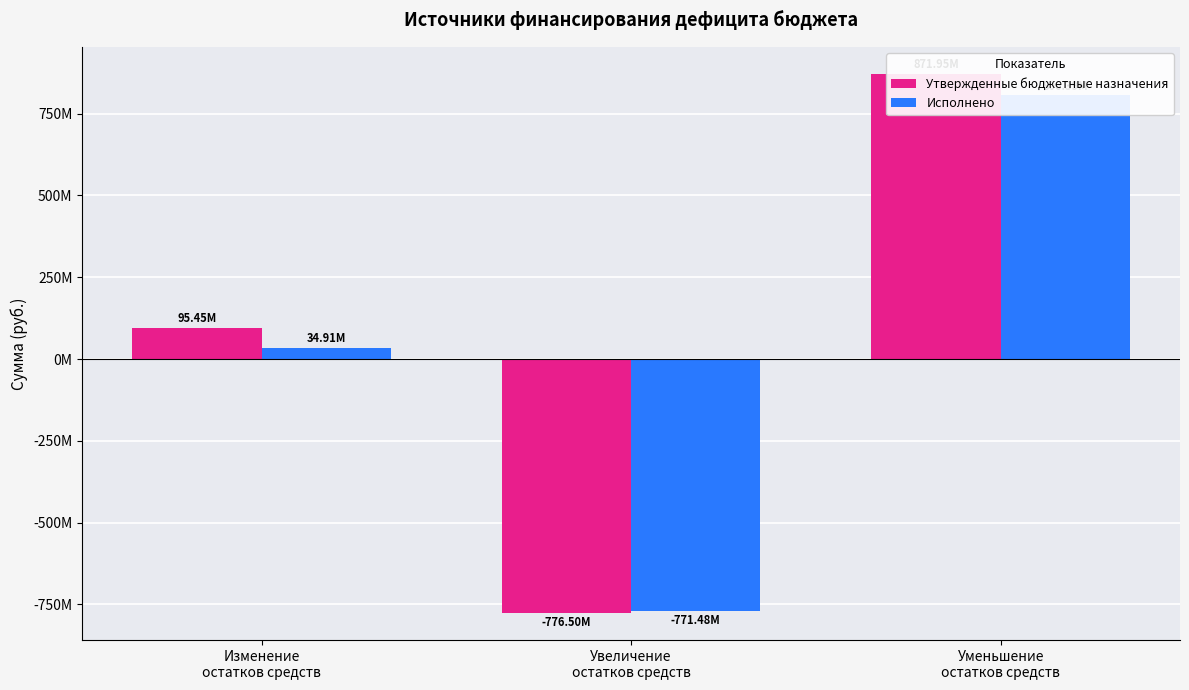

List the labels in order of Утвержденные бюджетные назначения value, largest first.

Уменьшение
остатков средств, Изменение
остатков средств, Увеличение
остатков средств